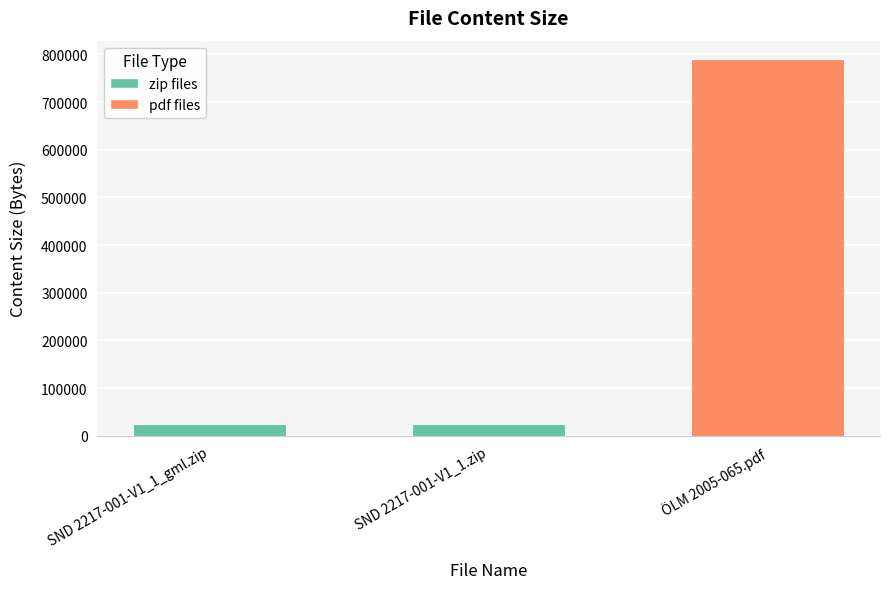

What is the value of the 2nd bar from the left?

25422